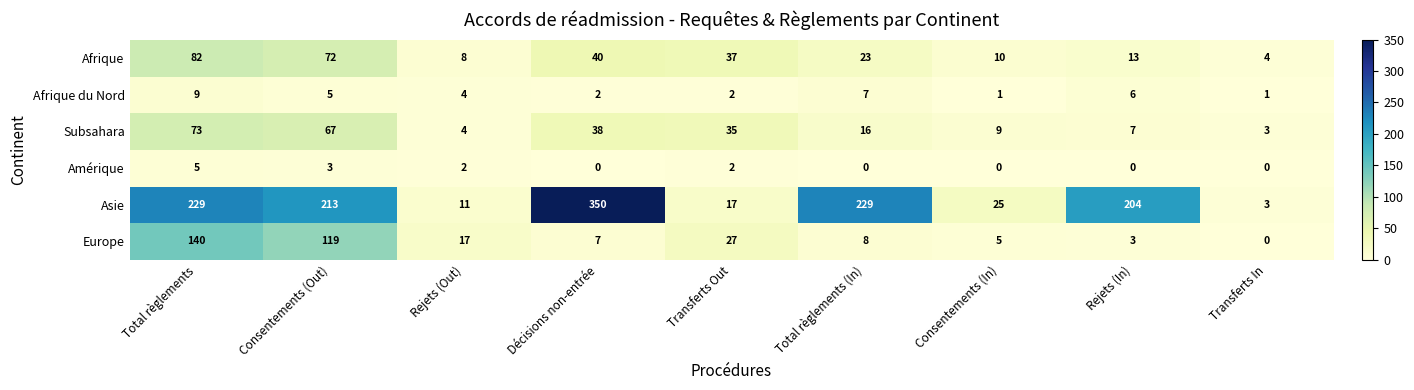

What is the difference between the second highest and second lowest values in the Afrique series?

64